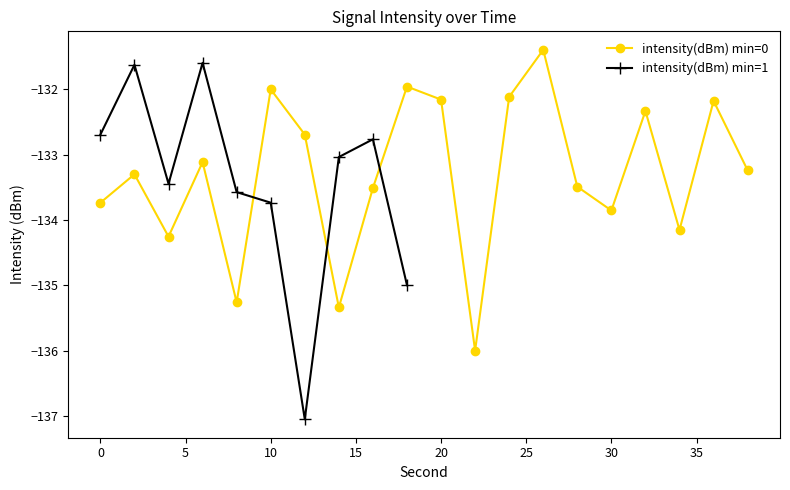

Does the chart display data point markers on the line(s)?

Yes